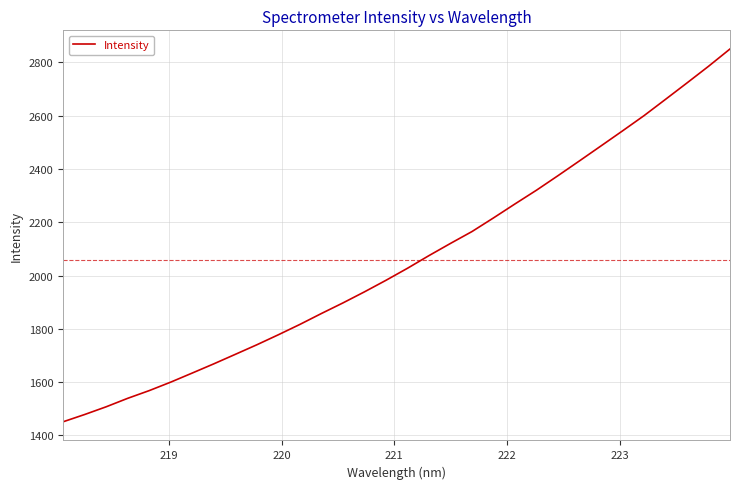

What is the minimum value shown in the chart?

1450.5